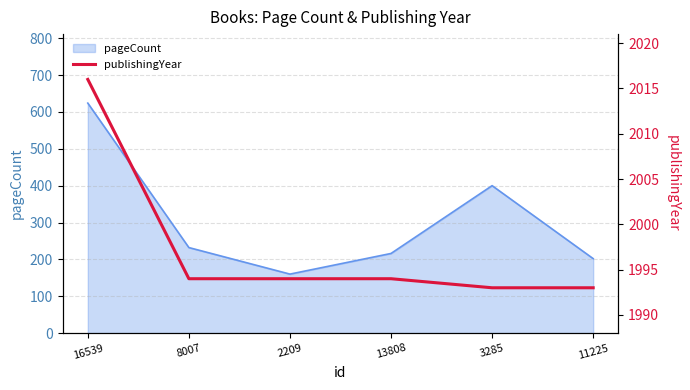

Which has a higher value, 16539 or 11225?

16539